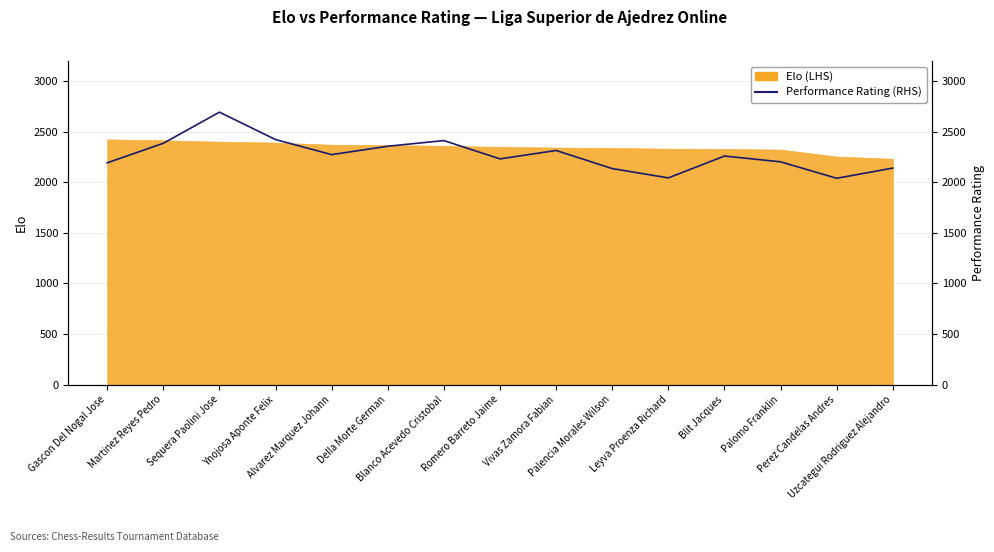

What is the label of the 15th point from the right?

Gascon Del Nogal Jose